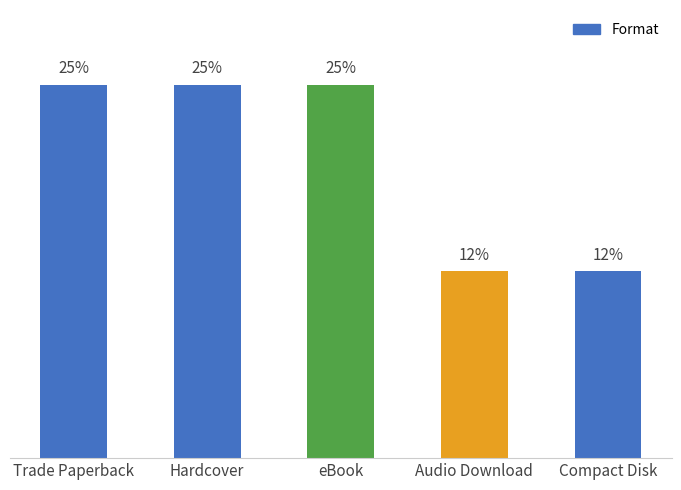

What is the label of the 4th bar from the right?

Hardcover